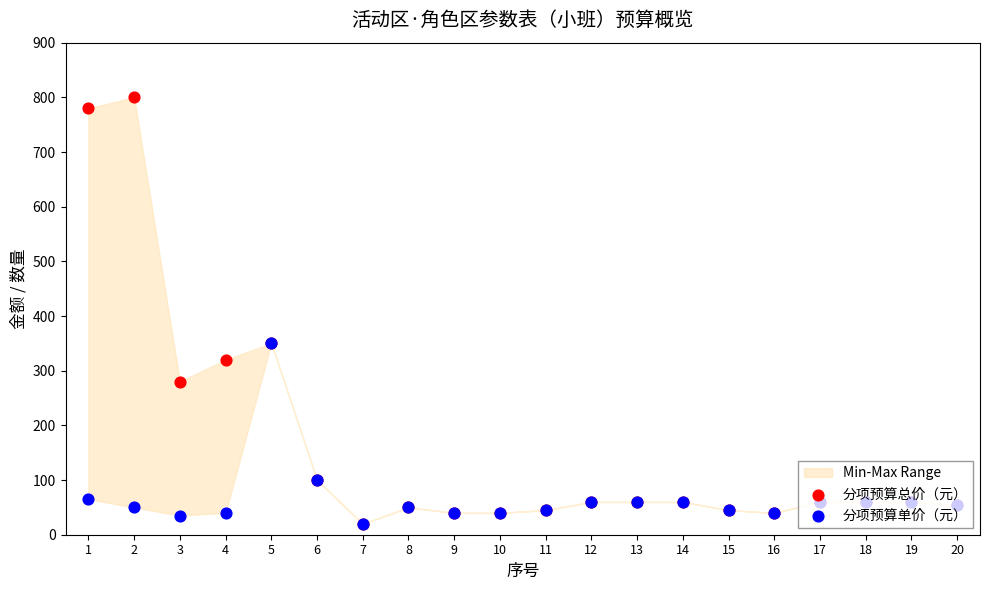

What is the total value across all series at 6?

200